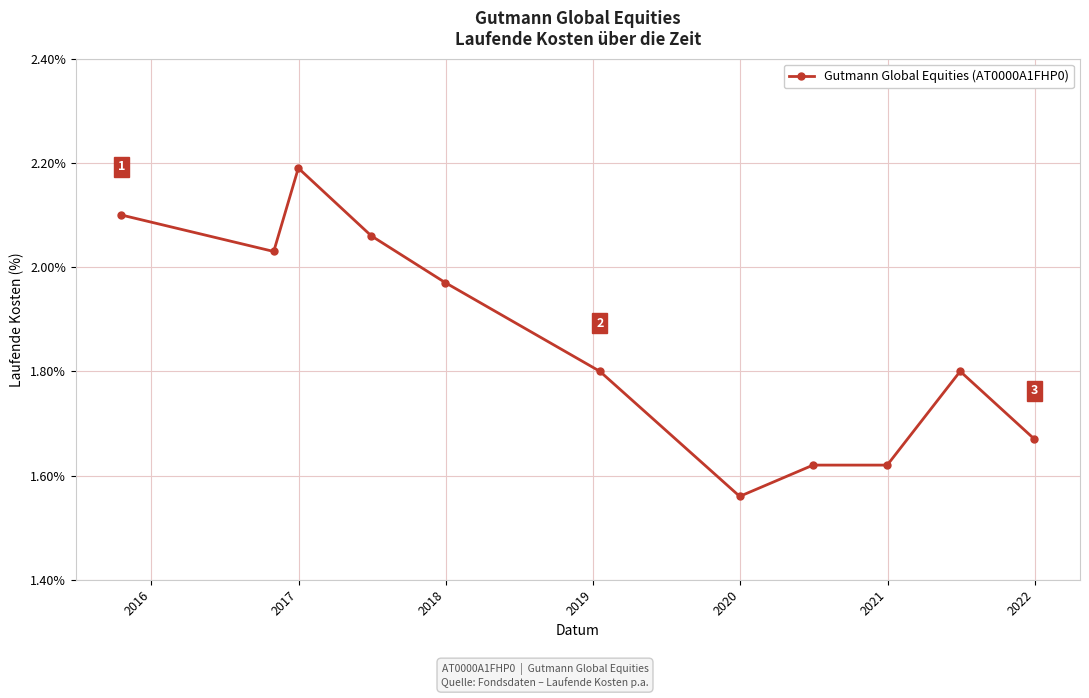

True or false: the data has more than 1 interior local peaks.

True